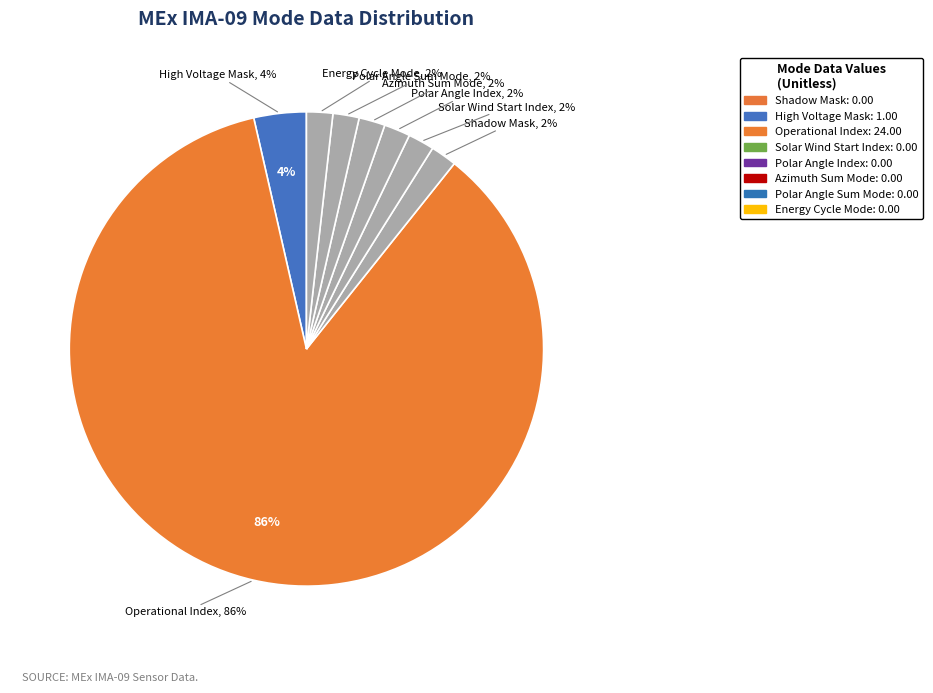

Which category has the biggest portion of the pie?

Operational Index